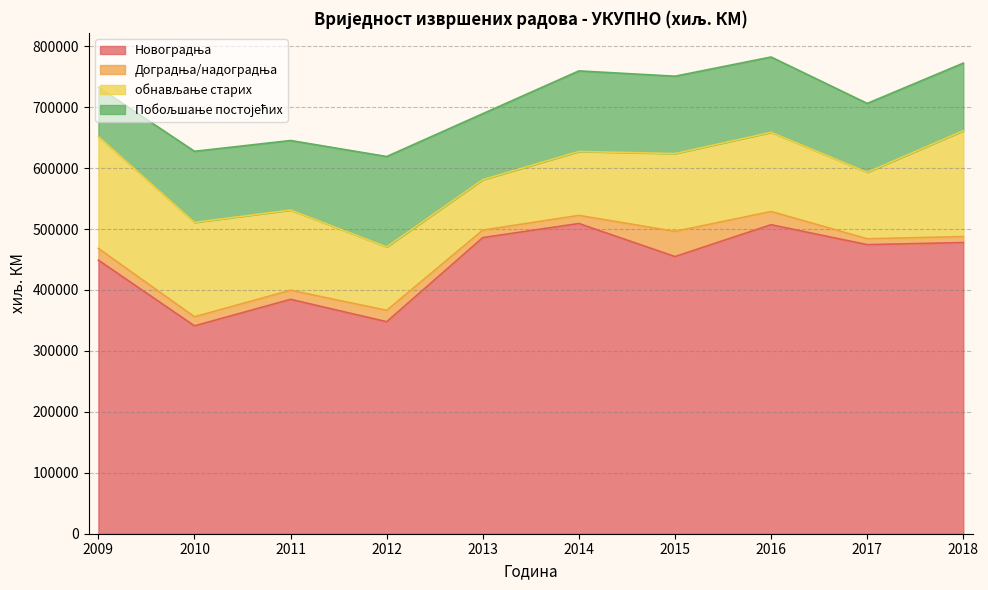

Is it true that Побољшање постојећих equals 231126 at 2012?

False